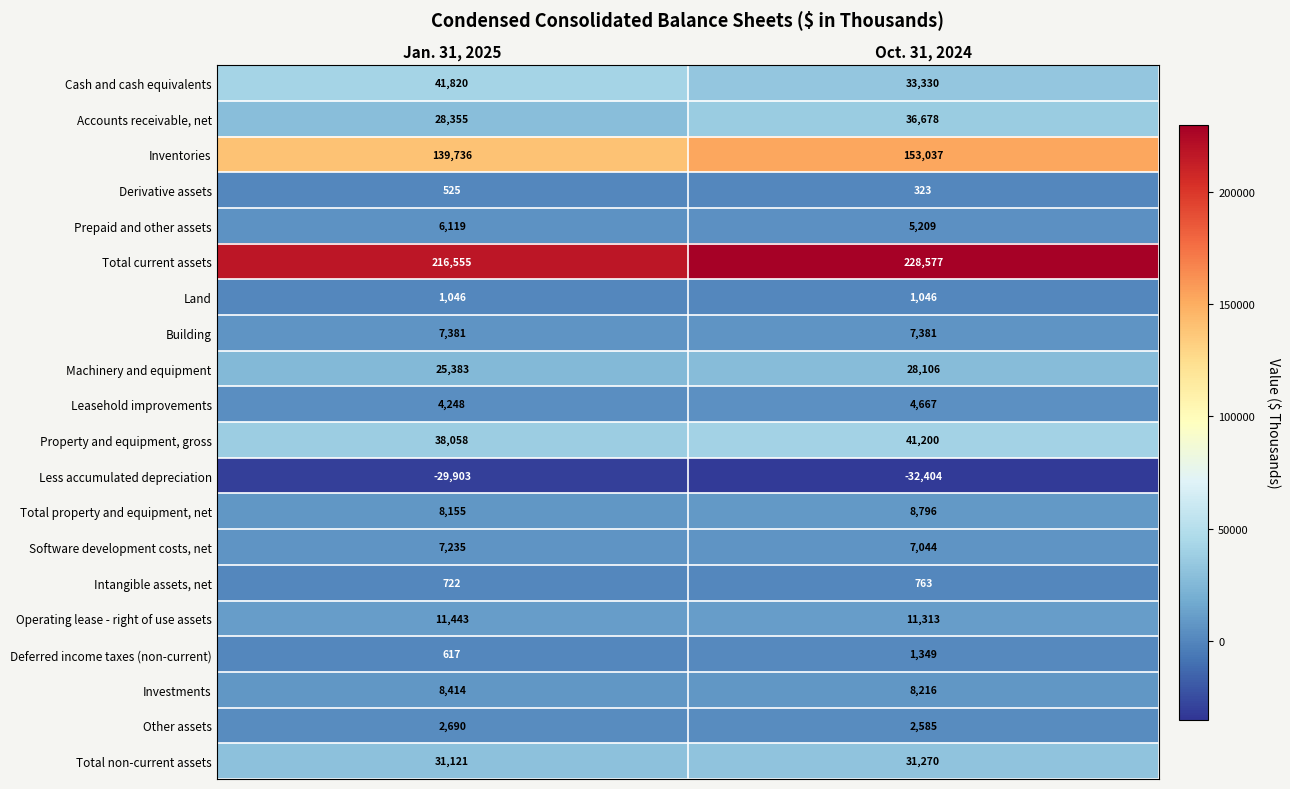

At which category is the sum across all series the highest?

Oct. 31, 2024